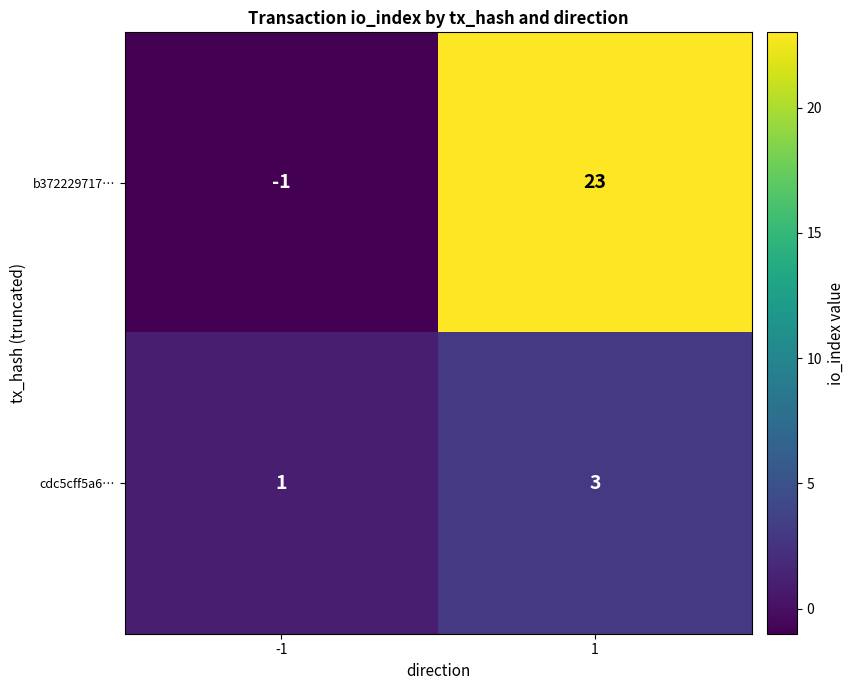

At 1, list the series in order from smallest to largest.

cdc5cff5a6…, b372229717…